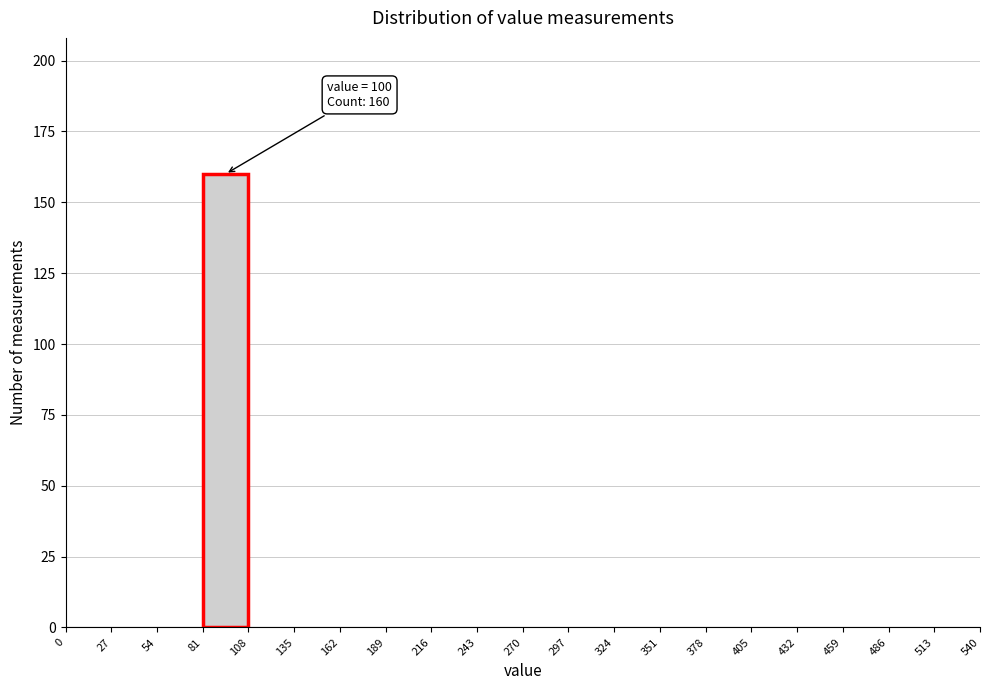

Which range on the x-axis has the tallest bar?

81 to 108